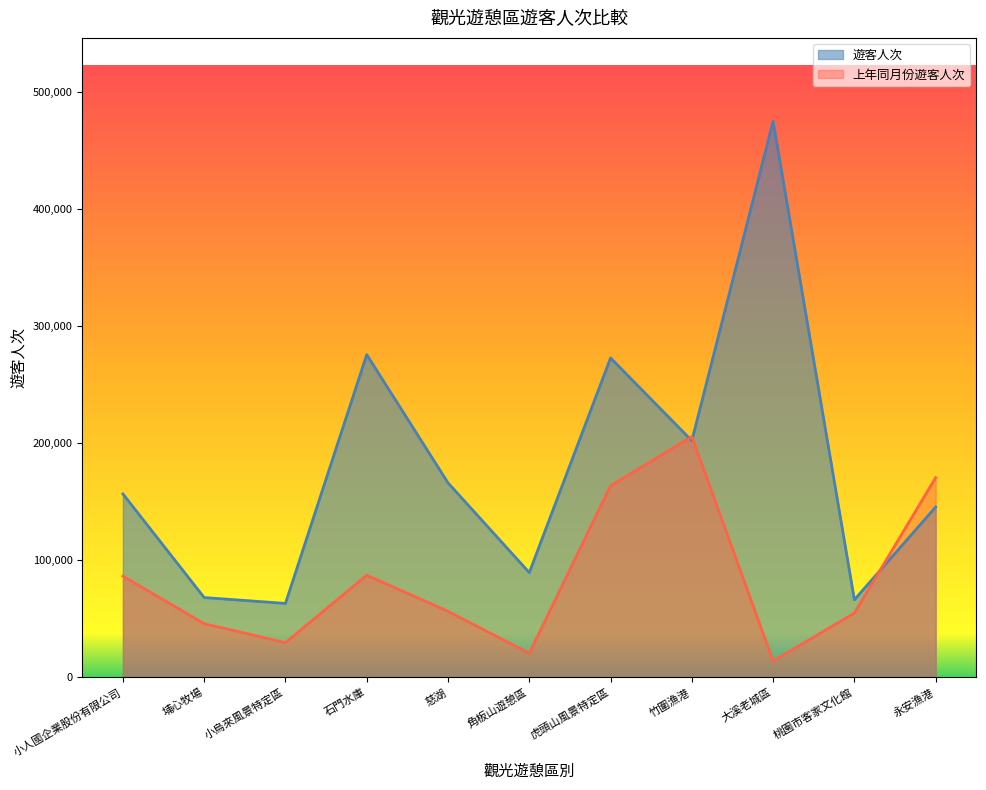

Which label corresponds to the largest value in the chart?

大溪老城區